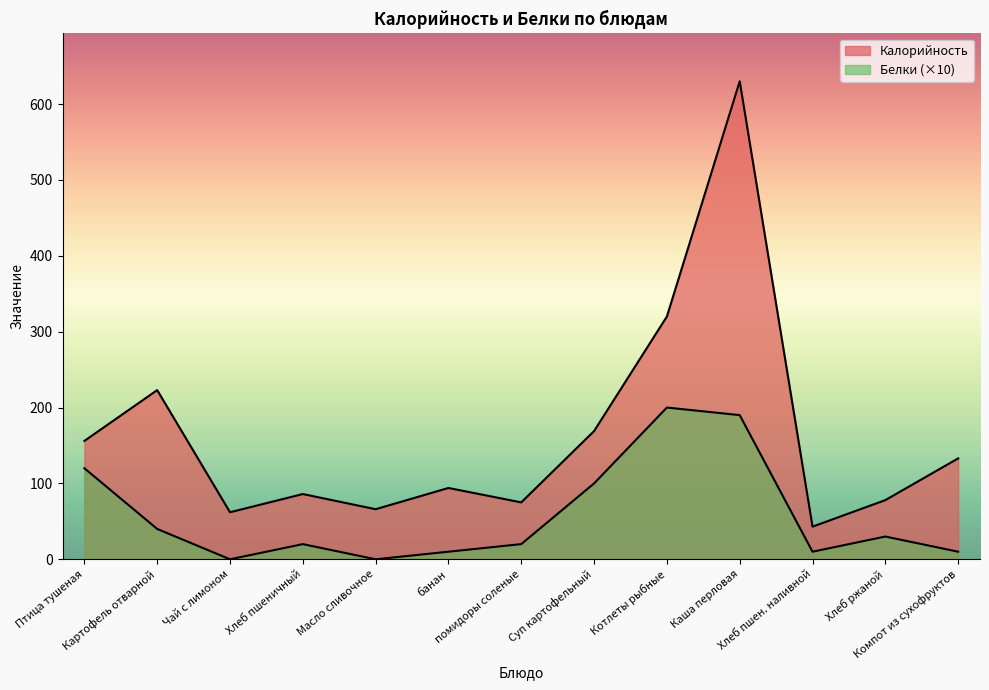

At which category is the sum across all series the highest?

Каша перловая